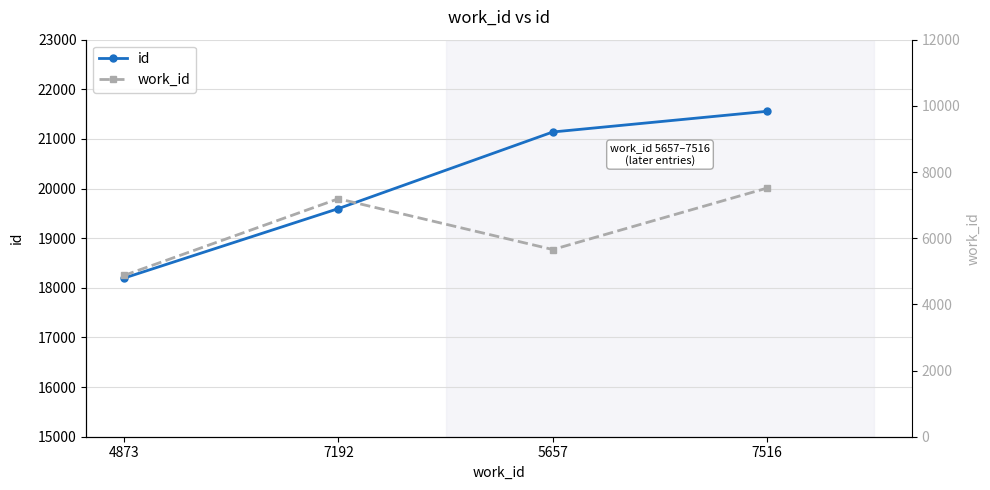

What is the highest value of the work_id series?

7516